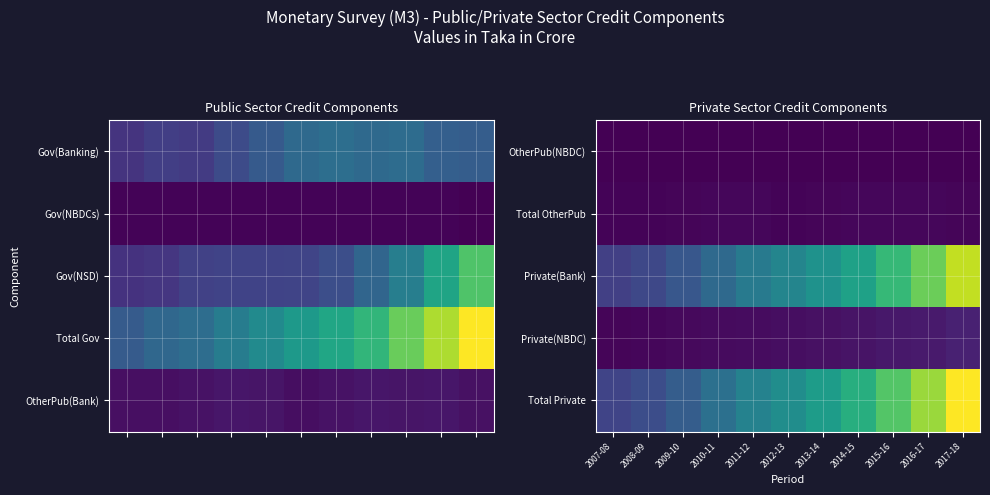

Reading right to left, extract all data points from this chart.

OtherPub(NBDC): 2017-18=787.8	2016-17=142.6	2015-16=108.3	2014-15=80.3	2013-14=40.6	2012-13=43.7	2011-12=46.0	2010-11=108.0	2009-10=93.8	2008-09=71.7	2007-08=27.3
Total OtherPub: 2017-18=12125.6	2016-17=16886.8	2015-16=15681.3	2014-15=16529.1	2013-14=12653.5	2012-13=9420.5	2011-12=15330.1	2010-11=17009.4	2009-10=12856.7	2008-09=10955.4	2007-08=10140.8
Private(Bank): 2017-18=880749.5	2016-17=752988.8	2015-16=650644.0	2014-15=557021.8	2013-14=493936.5	2012-13=440915.1	2011-12=398311.5	2010-11=332161.3	2009-10=261852.0	2008-09=210497.4	2007-08=184305.4
Private(NBDC): 2017-18=89467.0	2016-17=71394.7	2015-16=60778.8	2014-15=50121.5	2013-14=43834.8	2012-13=36526.8	2011-12=31174.9	2010-11=27348.5	2009-10=23541.3	2008-09=18617.3	2007-08=14936.2
Total Private: 2017-18=970216.5	2016-17=824383.5	2015-16=711422.8	2014-15=607143.3	2013-14=537771.3	2012-13=477441.9	2011-12=429486.4	2010-11=359509.8	2009-10=285393.3	2008-09=229114.7	2007-08=199241.6